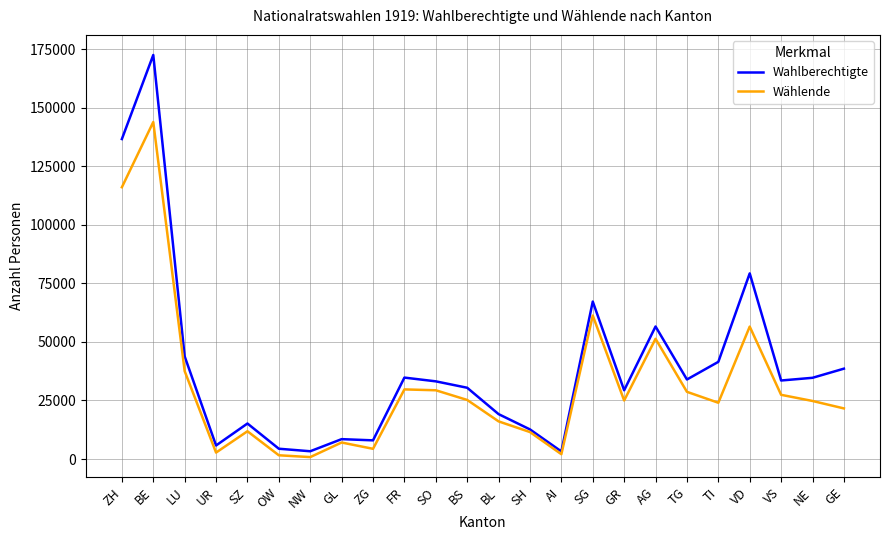

What is the maximum value for Wahlberechtigte?

172531